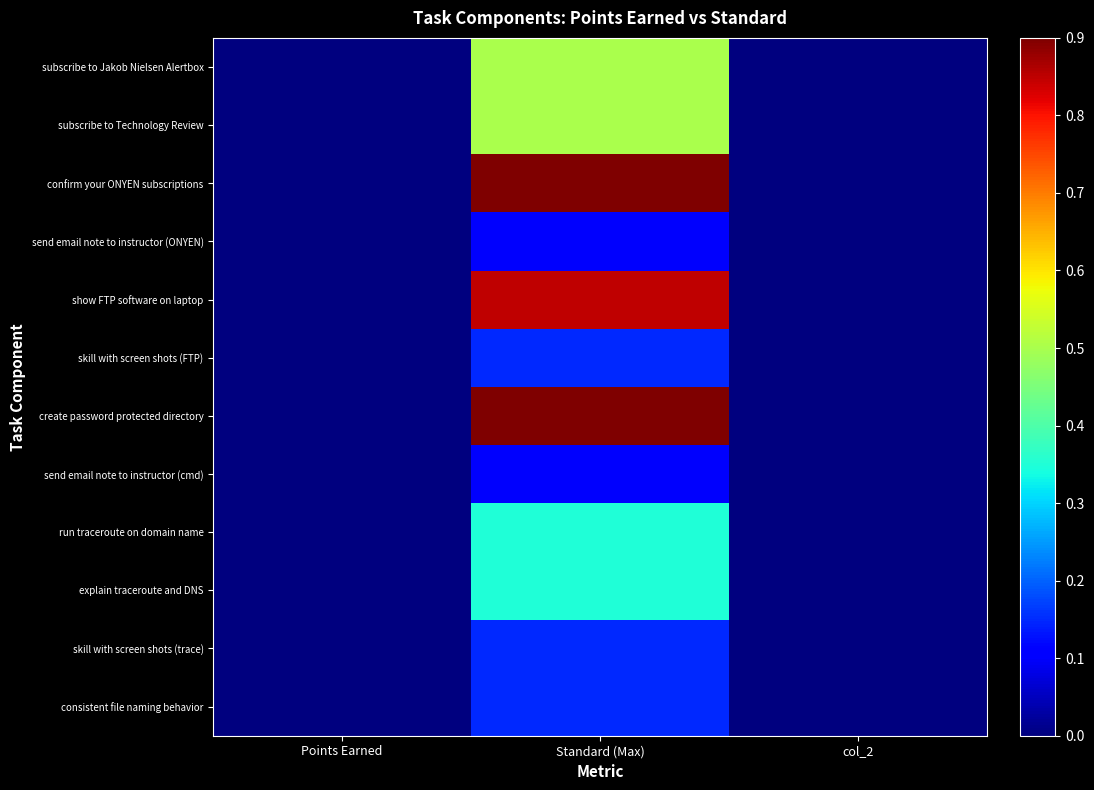

Reading right to left, what are all the values shown in this chart?

subscribe to Jakob Nielsen Alertbox: col_2=0.0	Standard (Max)=0.5	Points Earned=0.0
subscribe to Technology Review: col_2=0.0	Standard (Max)=0.5	Points Earned=0.0
confirm your ONYEN subscriptions: col_2=0.0	Standard (Max)=0.9	Points Earned=0.0
send email note to instructor (ONYEN): col_2=0.0	Standard (Max)=0.1	Points Earned=0.0
show FTP software on laptop: col_2=0.0	Standard (Max)=0.8	Points Earned=0.0
skill with screen shots (FTP): col_2=0.0	Standard (Max)=0.1	Points Earned=0.0
create password protected directory: col_2=0.0	Standard (Max)=0.9	Points Earned=0.0
send email note to instructor (cmd): col_2=0.0	Standard (Max)=0.1	Points Earned=0.0
run traceroute on domain name: col_2=0.0	Standard (Max)=0.3	Points Earned=0.0
explain traceroute and DNS: col_2=0.0	Standard (Max)=0.3	Points Earned=0.0
skill with screen shots (trace): col_2=0.0	Standard (Max)=0.1	Points Earned=0.0
consistent file naming behavior: col_2=0.0	Standard (Max)=0.1	Points Earned=0.0